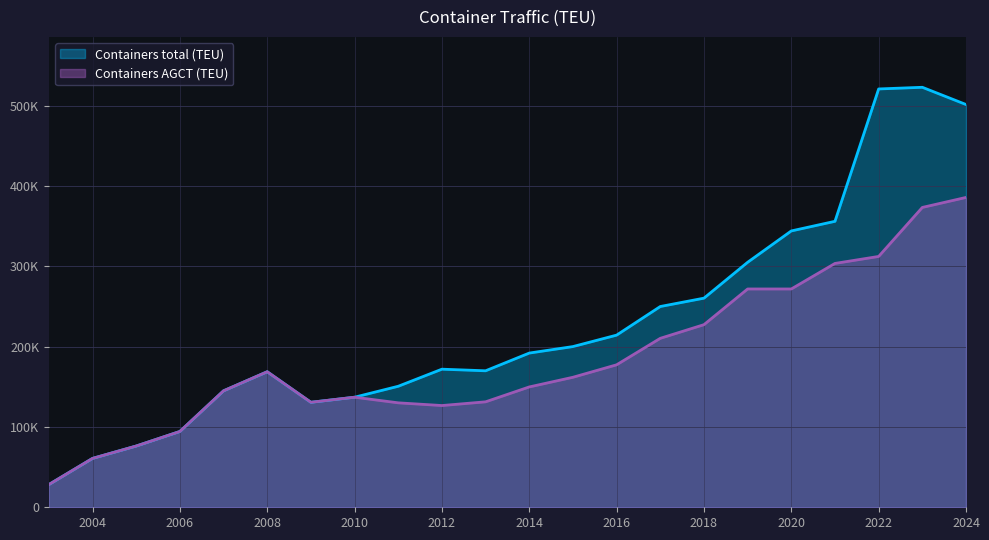

Rank the series at 2007 from lowest to highest value.

Containers total (TEU), Containers AGCT (TEU)